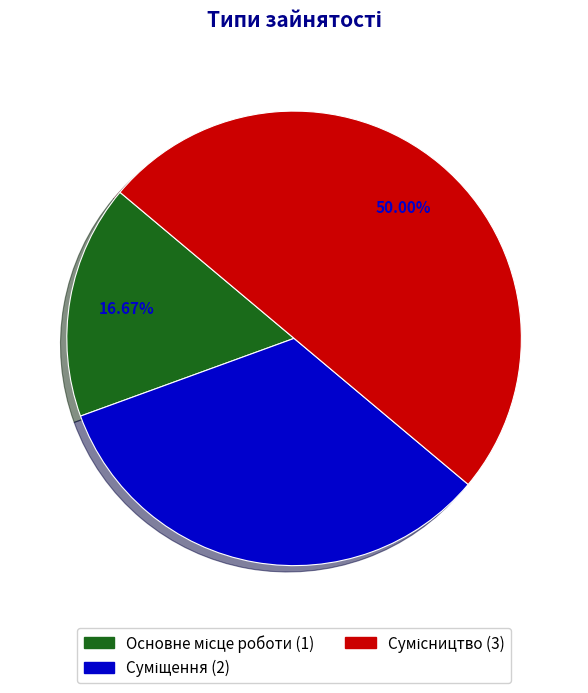

Count the number of slices in the pie.

3